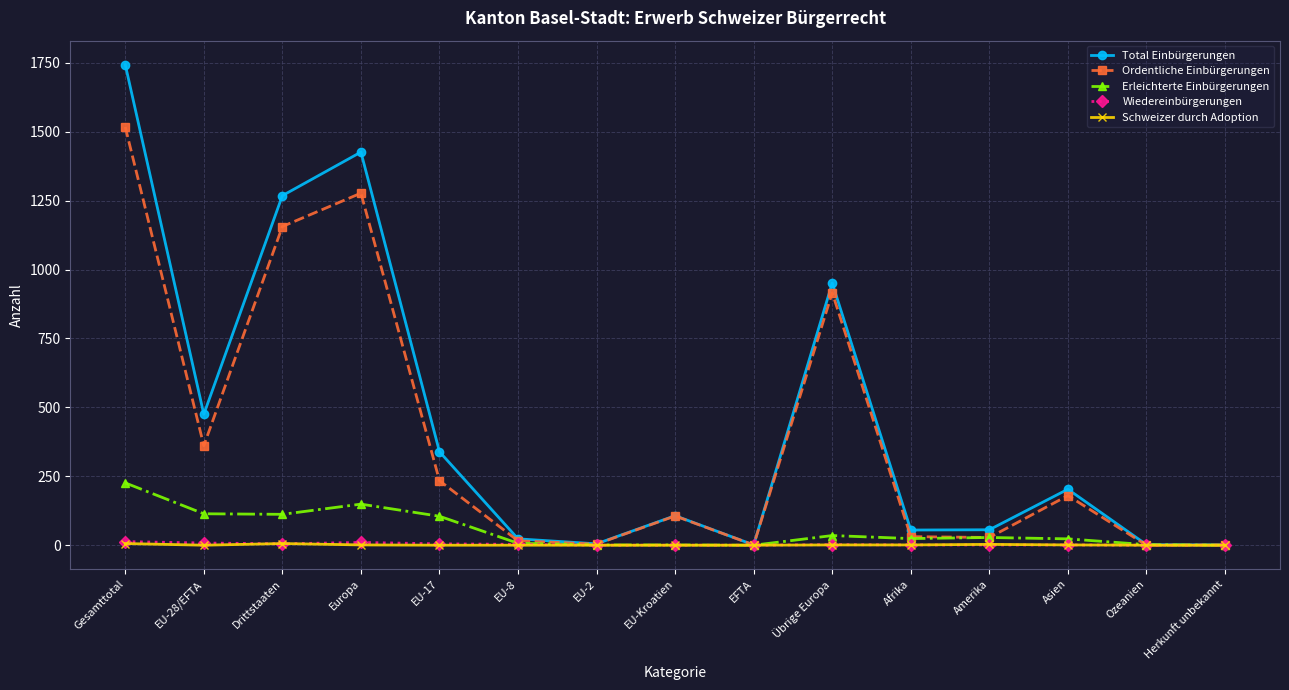

Where is Schweizer durch Adoption nearest to the value 3?

Amerika